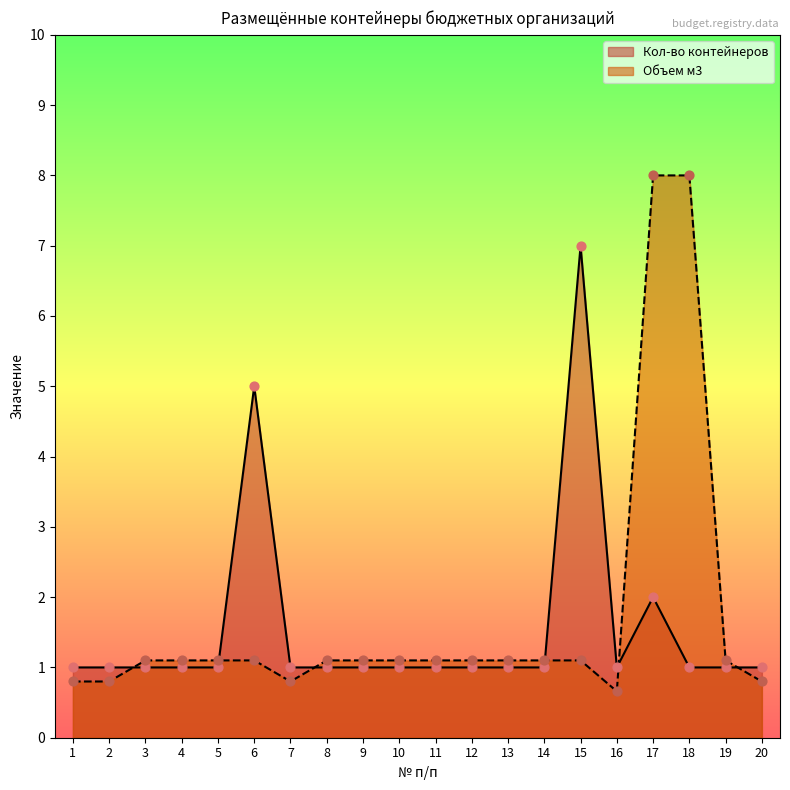

Which series has the largest total across all categories?

Объем м3